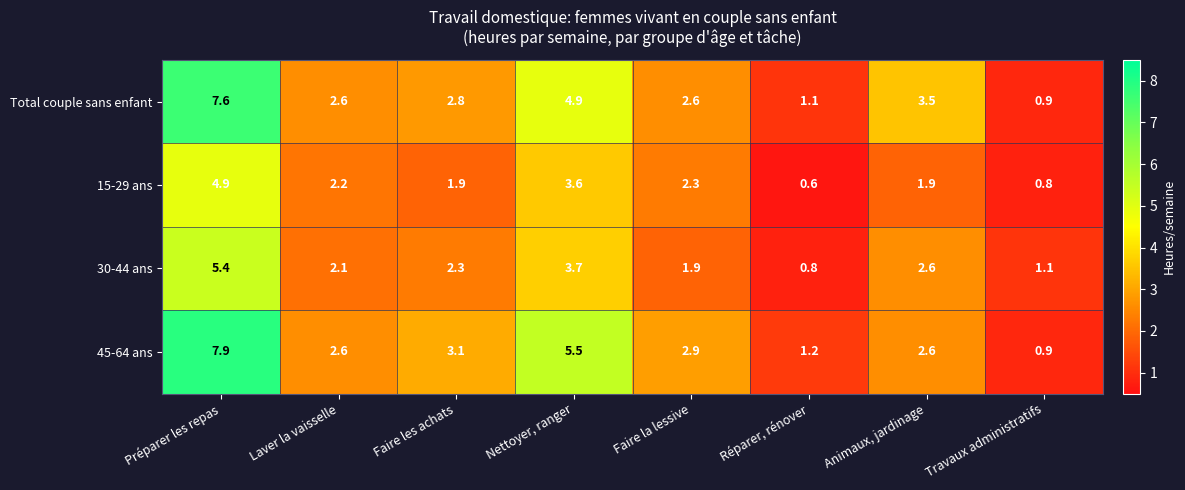

At which category does the chart reach its minimum across all series?

Réparer, rénover